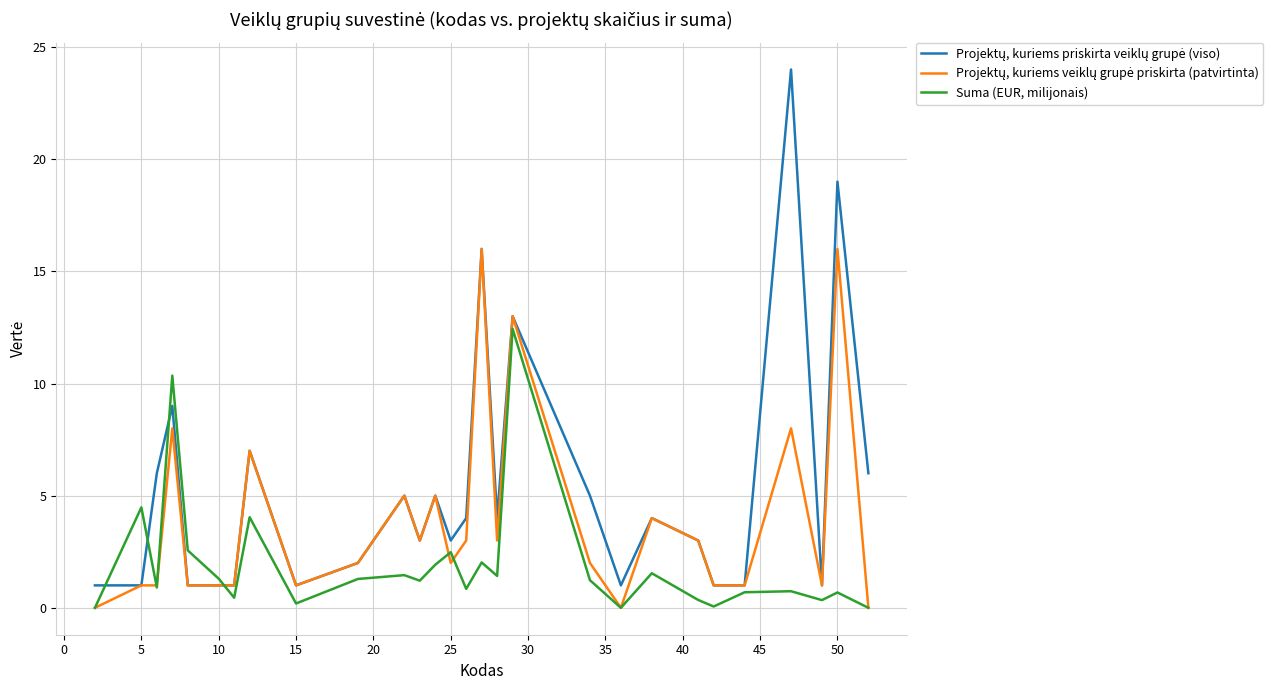

What is the maximum value for Suma (EUR, milijonais)?

12.4